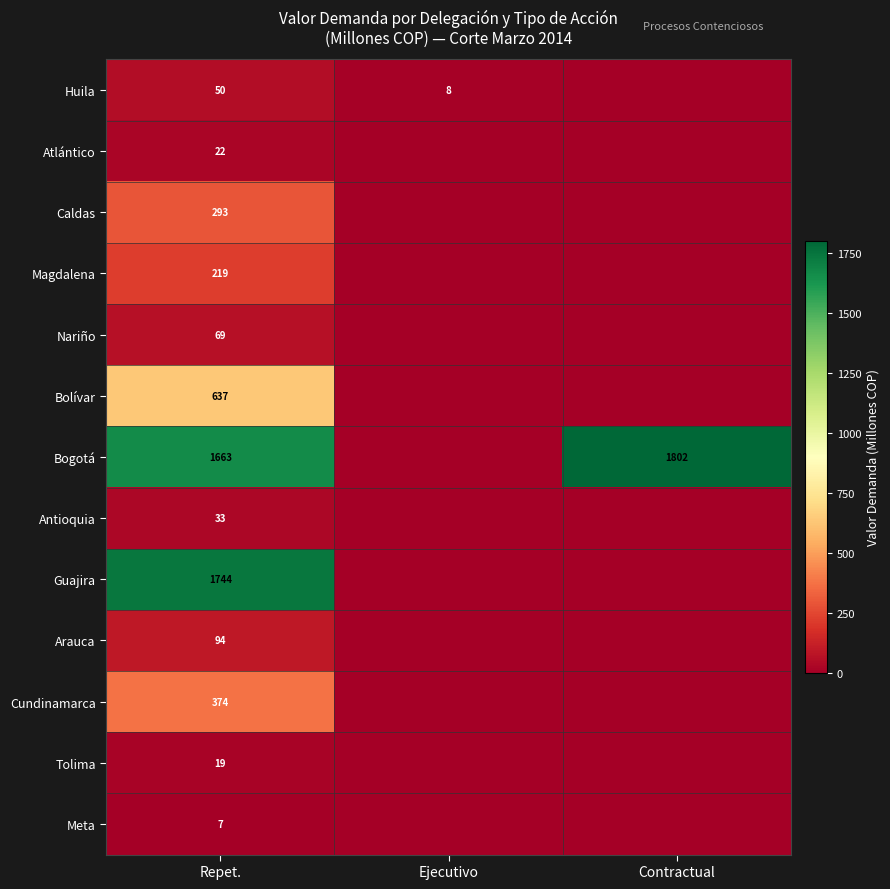

What is the difference between the highest and lowest values at Repet.?

1737